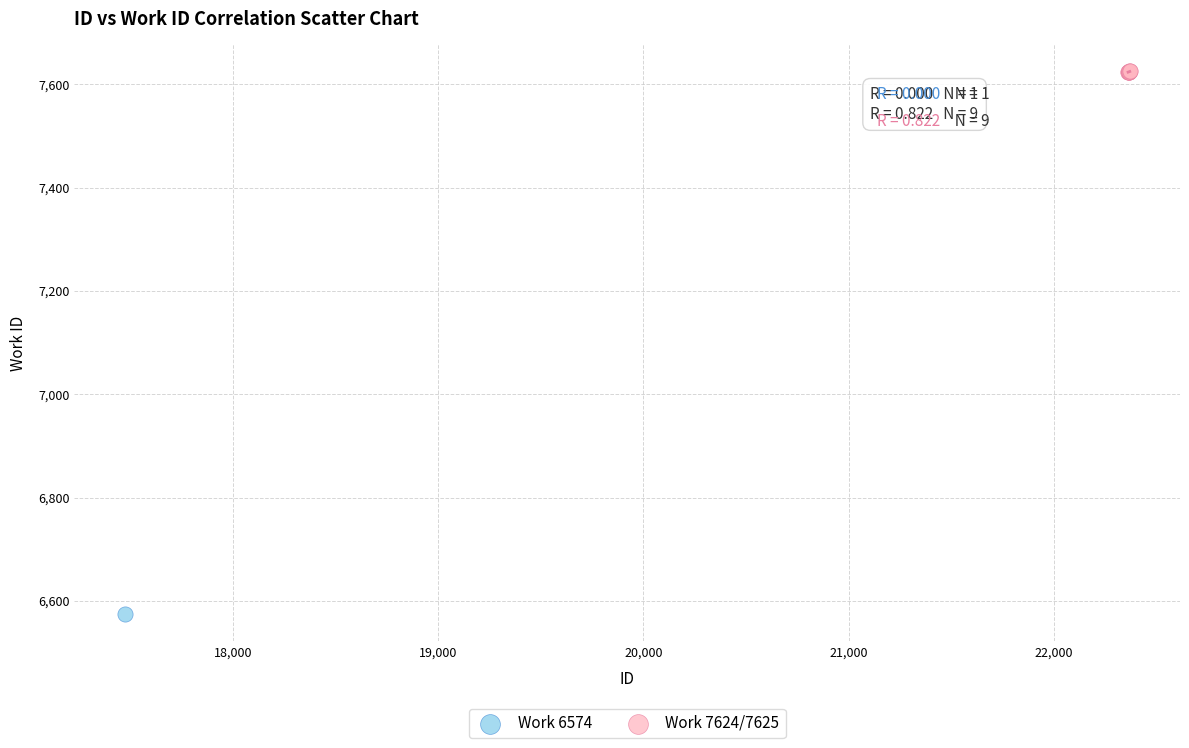

What are all the series names shown in the legend?

Work 6574, Work 7624/7625